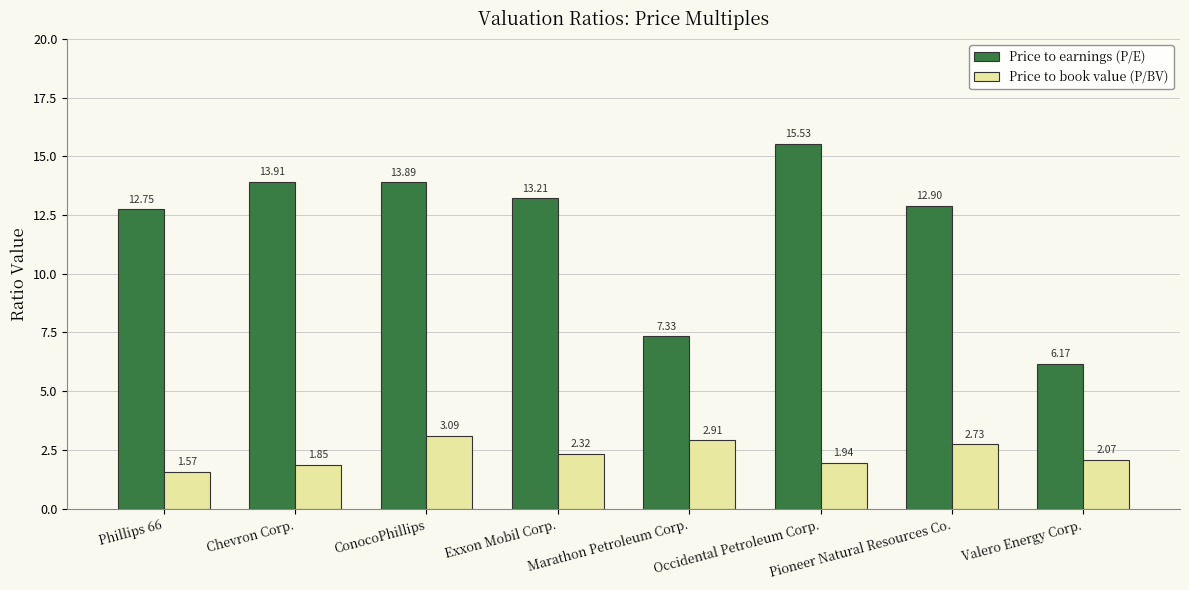

Rank the series by their average value, from highest to lowest.

Price to earnings (P/E), Price to book value (P/BV)